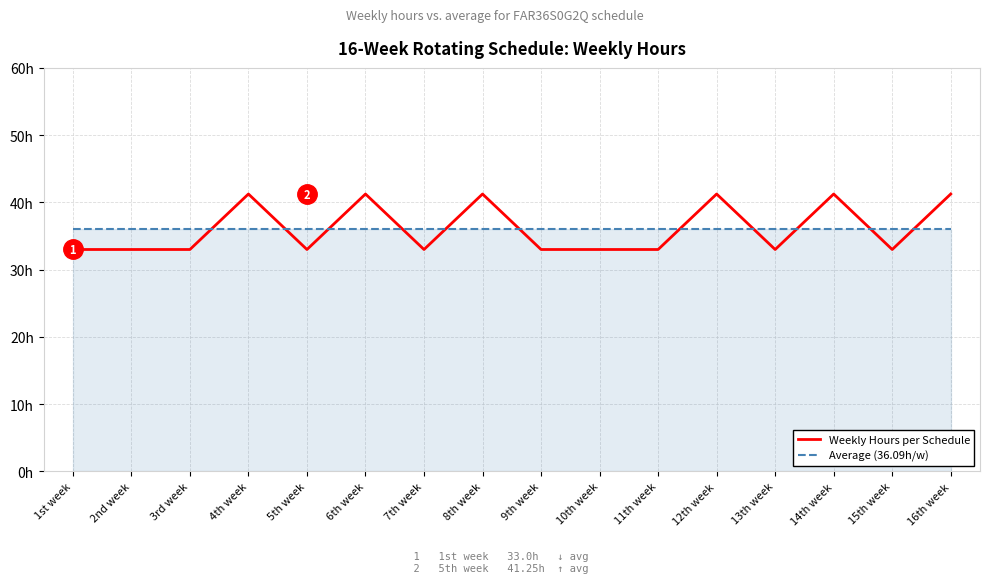

Is it true that Weekly Hours per Schedule equals 41.2 at 14th week?

True